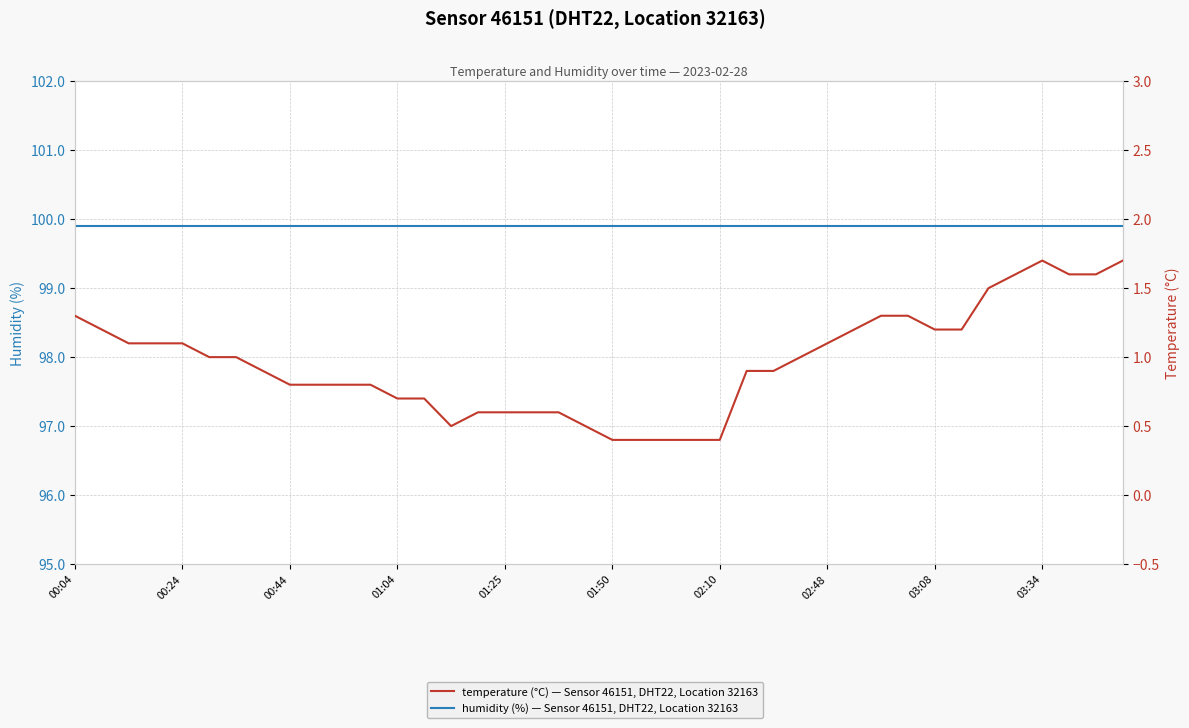

True or false: humidity and temperature intersect in this chart.

False